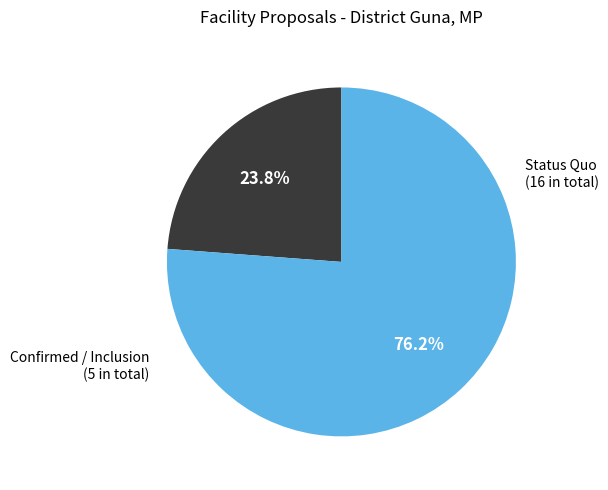

Is there a majority slice in this chart?

Yes